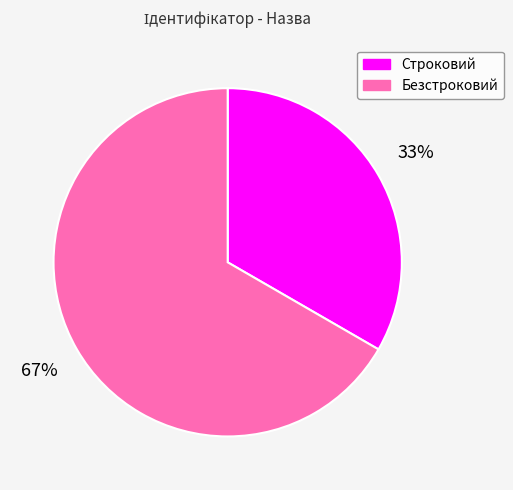

To the nearest percent, what is the combined percentage of Безстроковий and Строковий?

100%